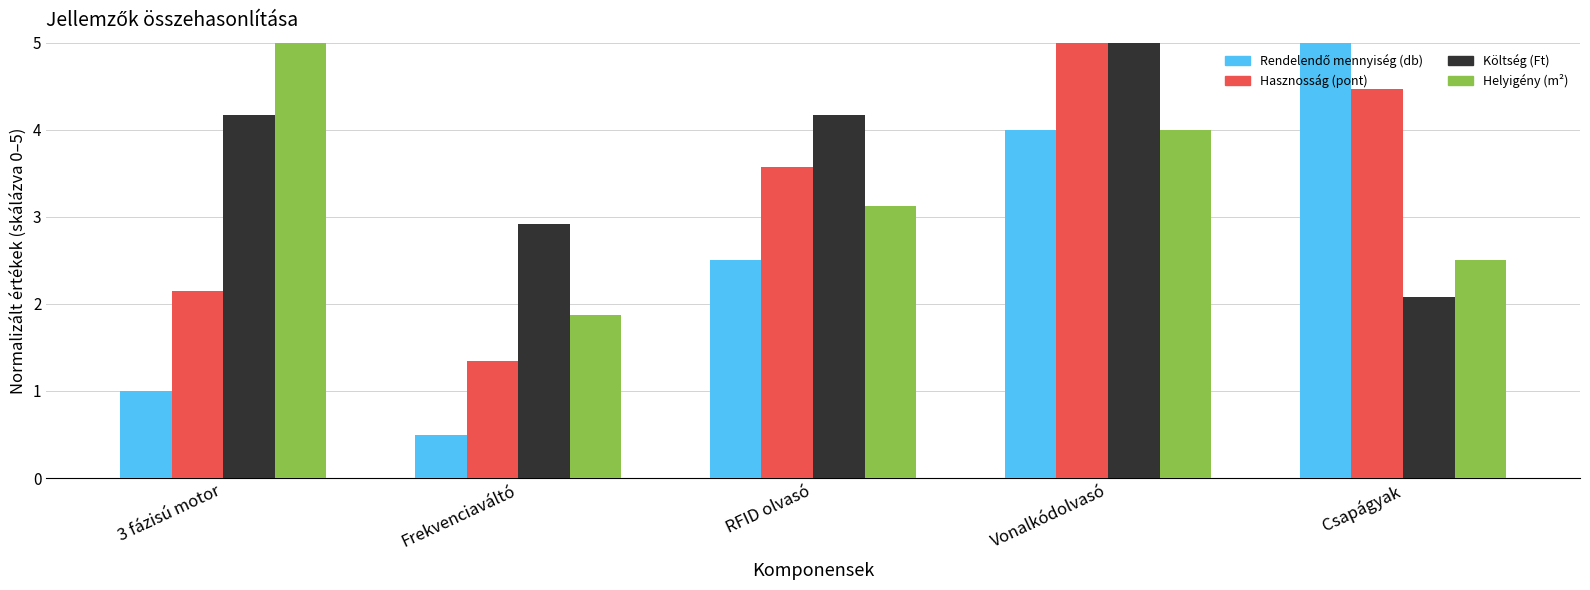

Does the chart contain stacked bars?

No